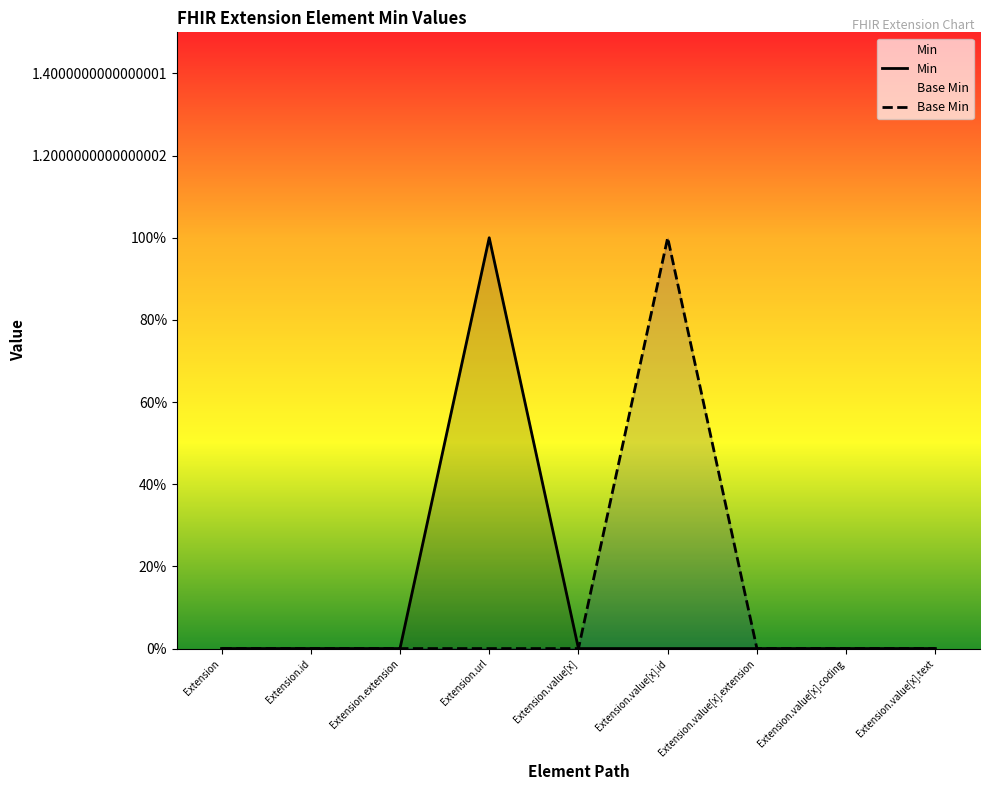

What is the label of the 8th point from the left?

Extension.value[x].coding